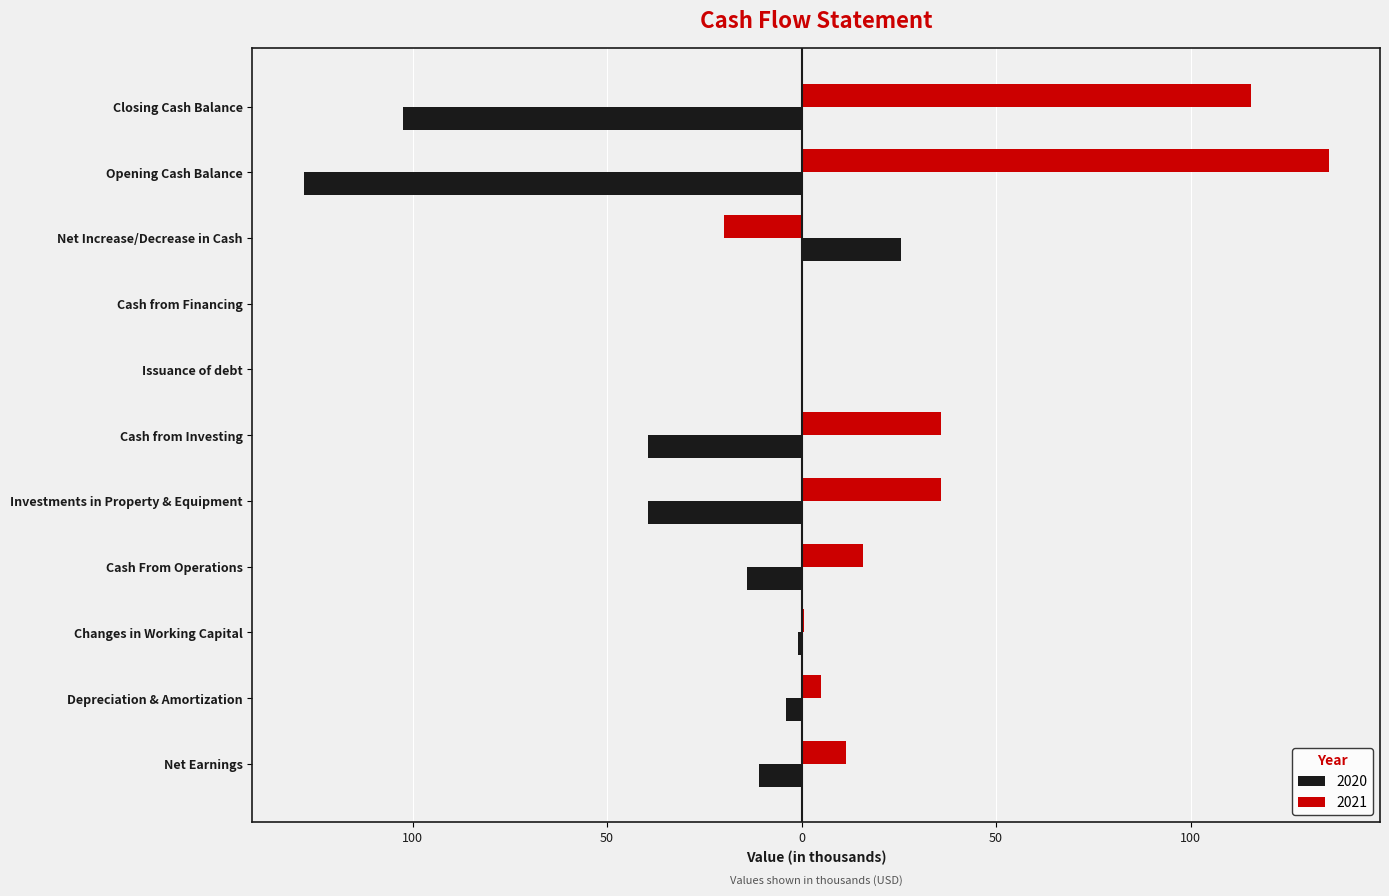

What are all the series names shown in the legend?

2020, 2021